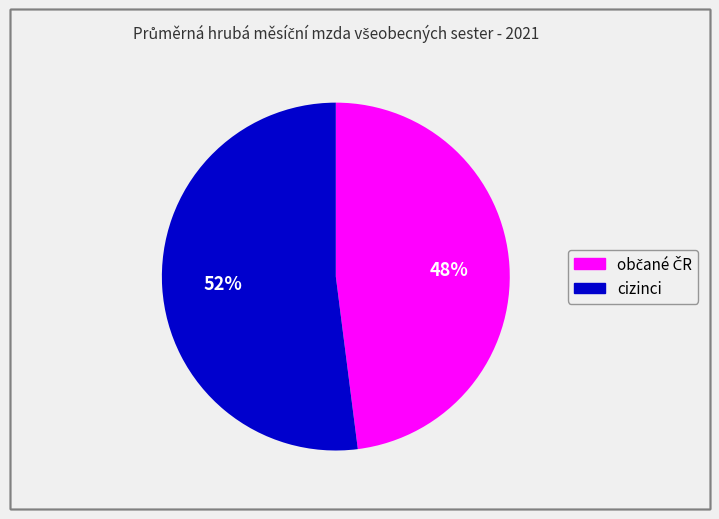

What is the largest slice in the pie chart?

cizinci